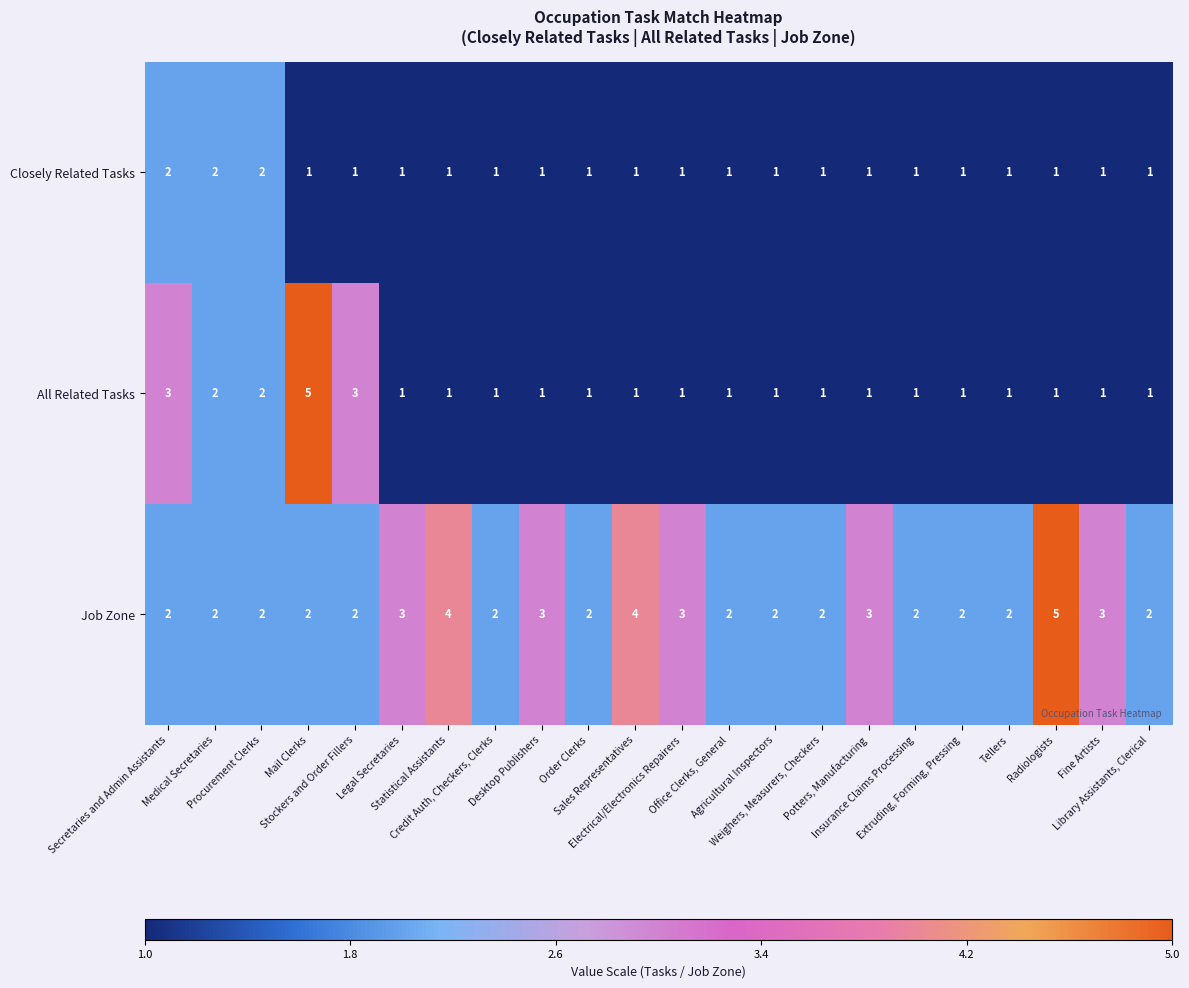

How many distinct data groups are displayed?

3